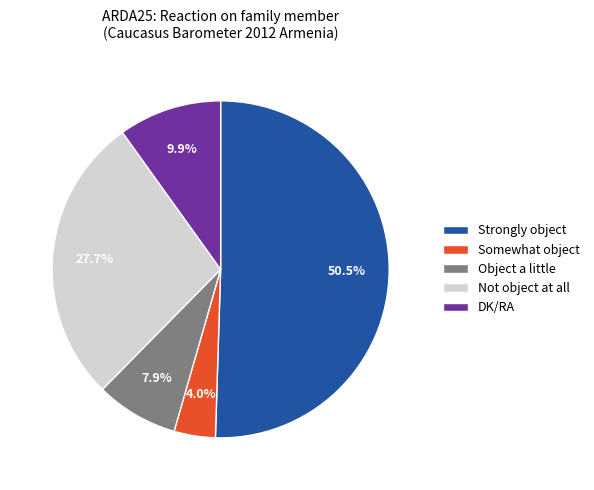

Rank the categories by value from highest to lowest.

Strongly object, Not object at all, DK/RA, Object a little, Somewhat object